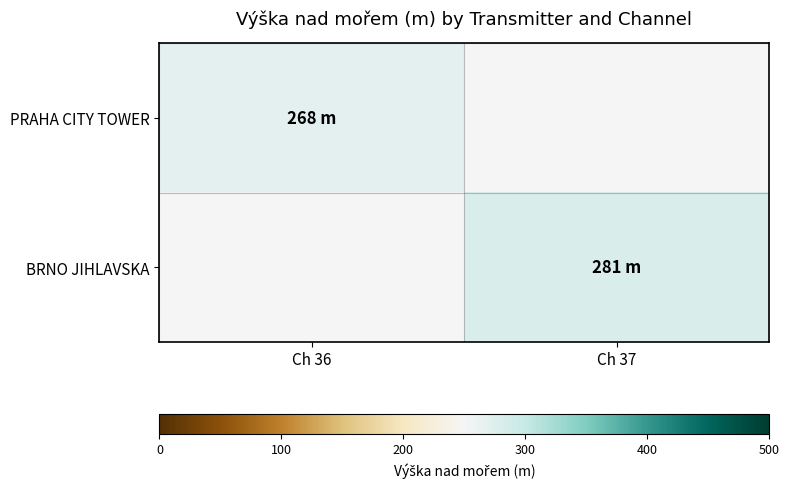

The value of BRNO JIHLAVSKA at Ch 37 is 281.0. True or false?

True